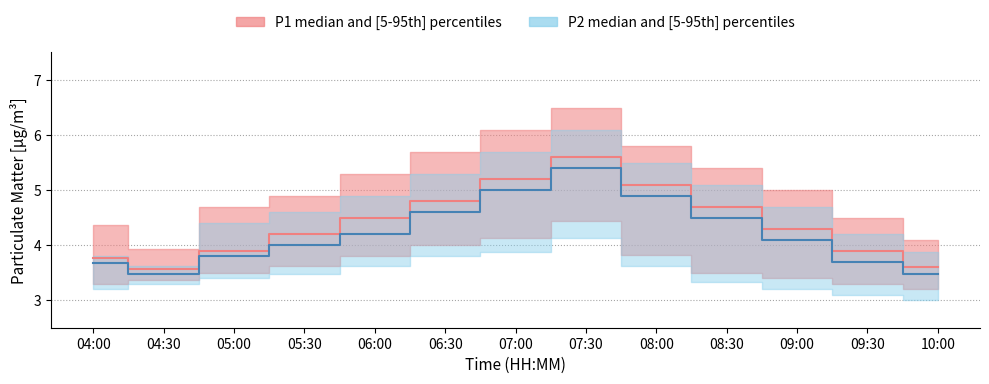

Is the value of P2_low at 10:00 greater than the value of P2_median at 06:00?

No